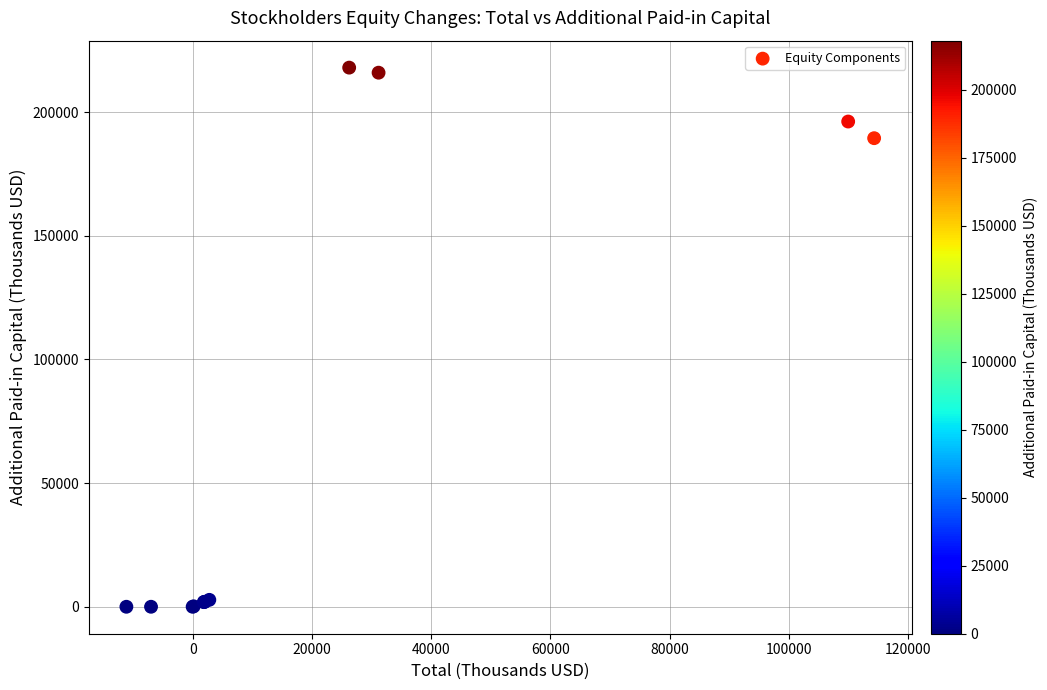

What Y value in the scatter plot is closest to 108997?

189465